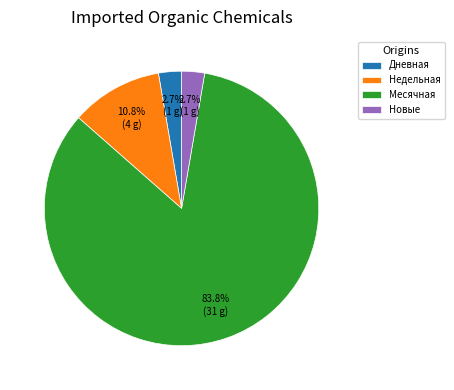

Does any single category account for the majority?

Yes